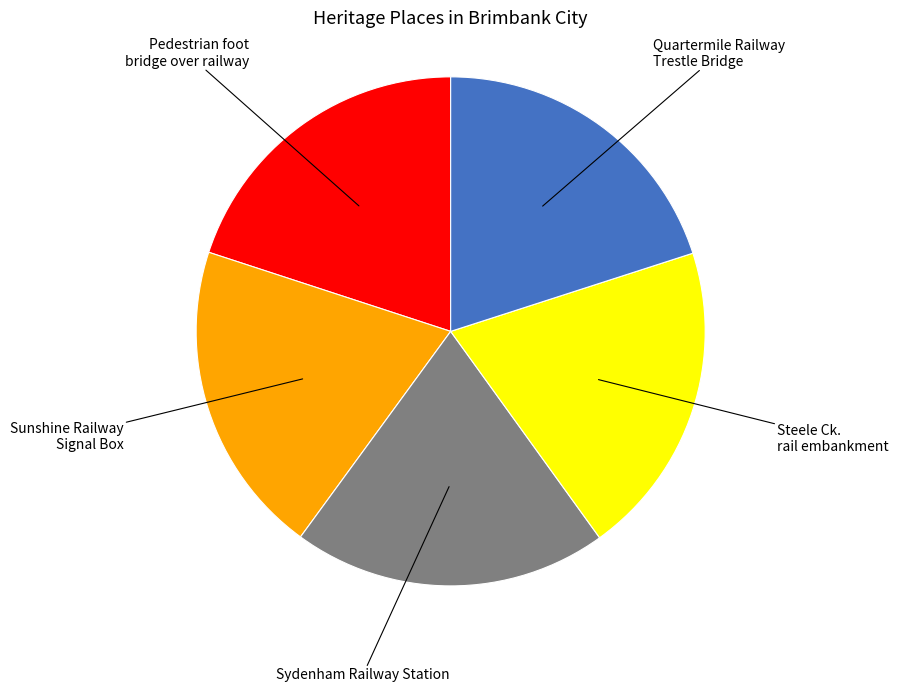

Is there any slice that represents more than half of the pie?

No